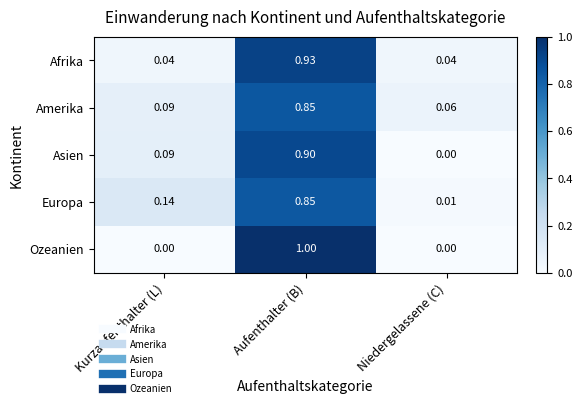

Count the number of categories in the chart.

3